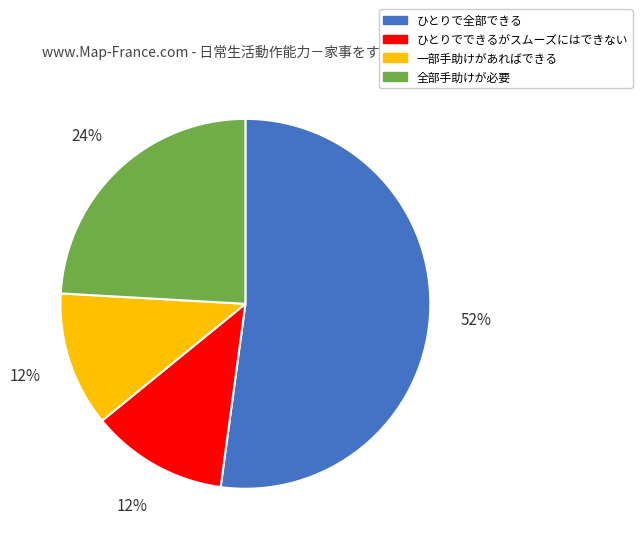

True or false: ひとりでできるがスムーズにはできない accounts for 5% of the total.

False